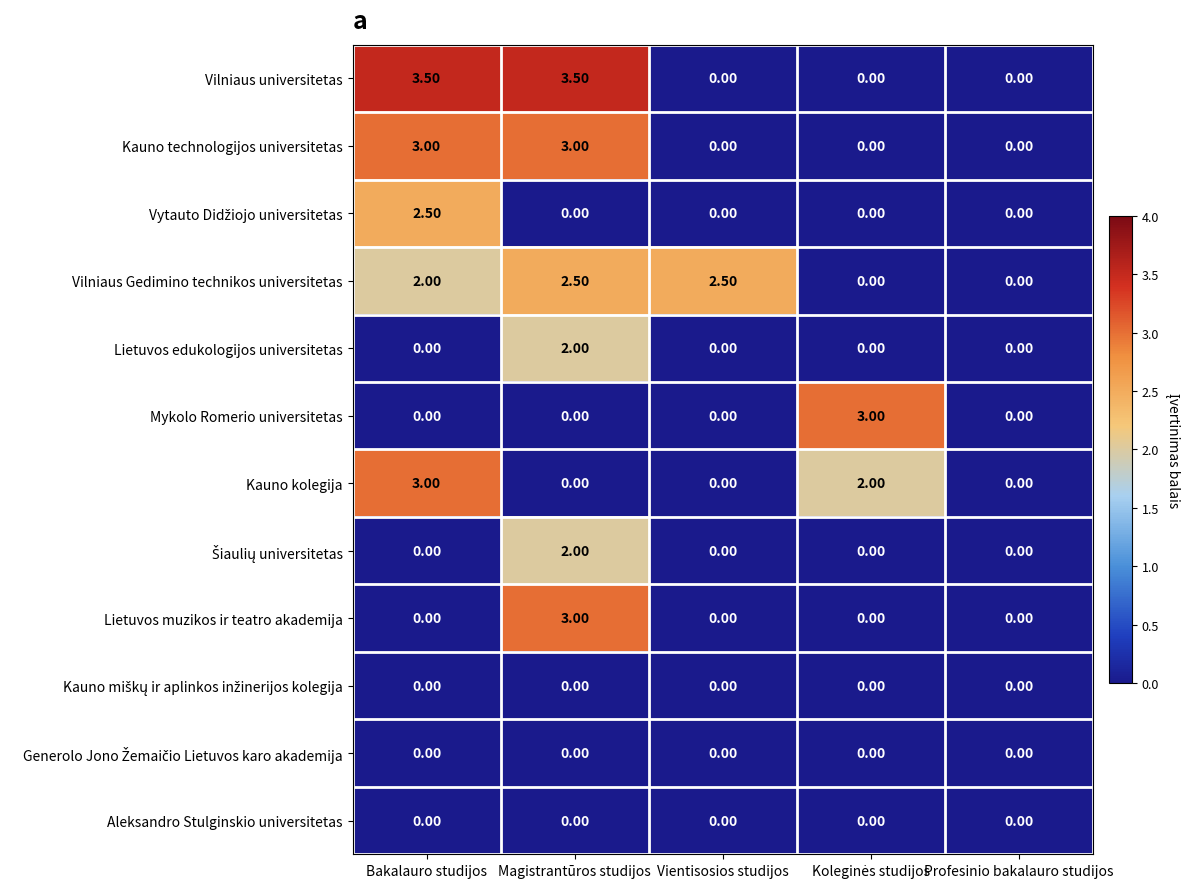

At which category is the sum across all series the highest?

Magistrantūros studijos